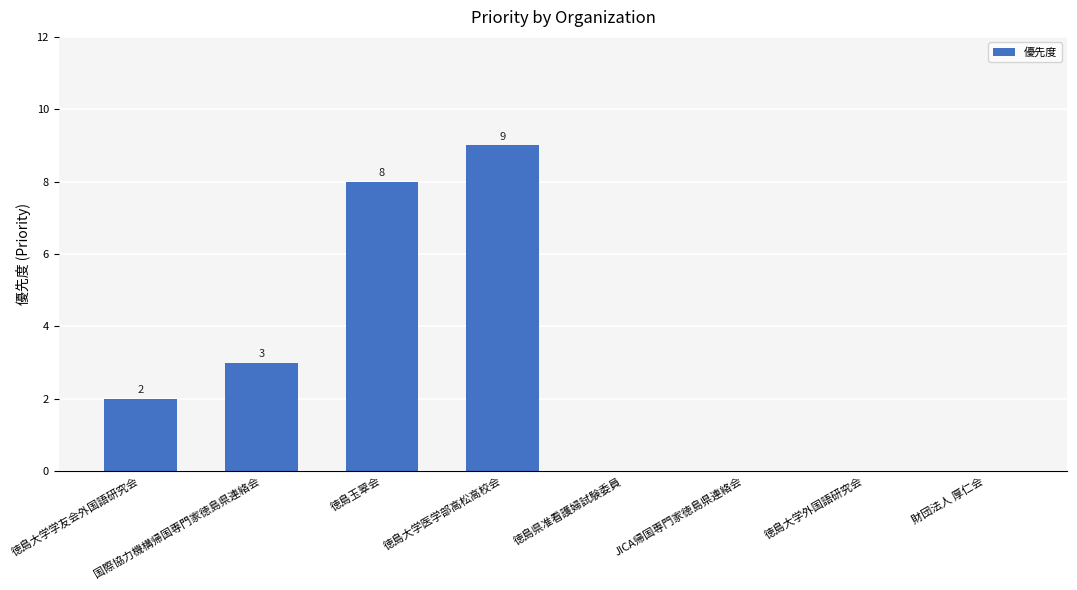

How many values are between 0 and 8?

7